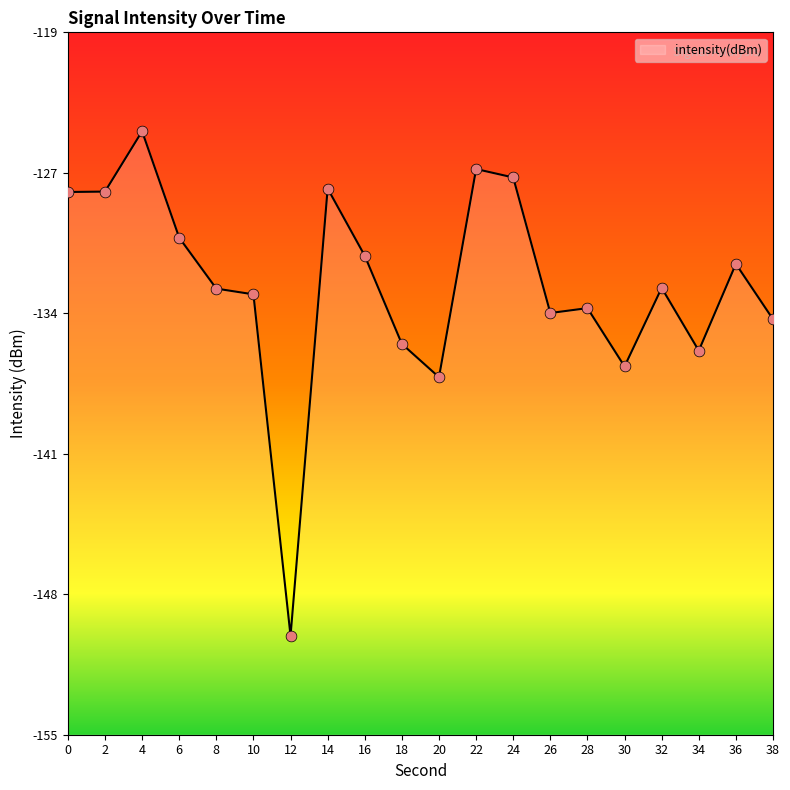

What is the change in value from 10 to 12?

-17.3